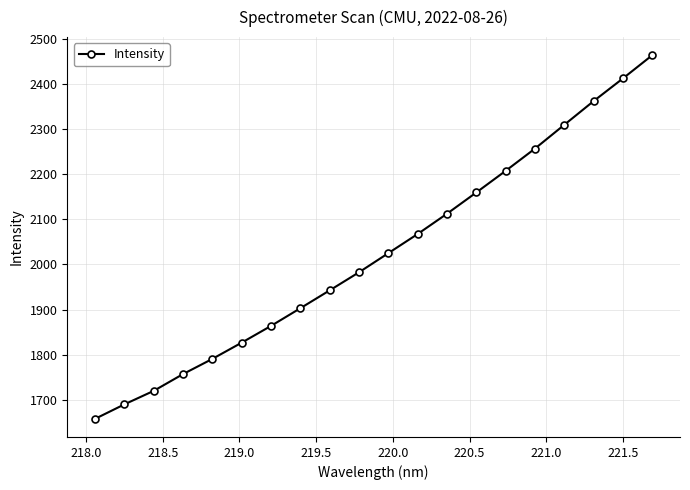

How many values exceed 2025?

10